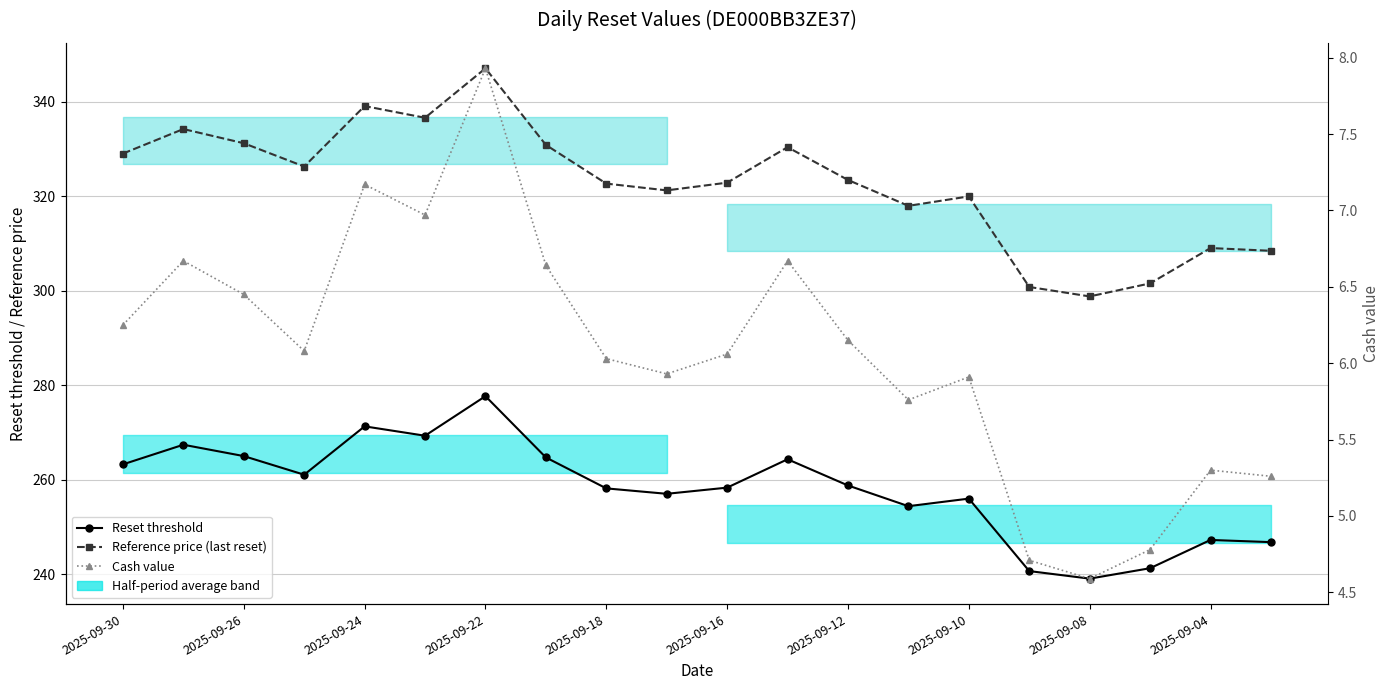

What is the difference between the maximum and second lowest values in the Cash value series?

3.2